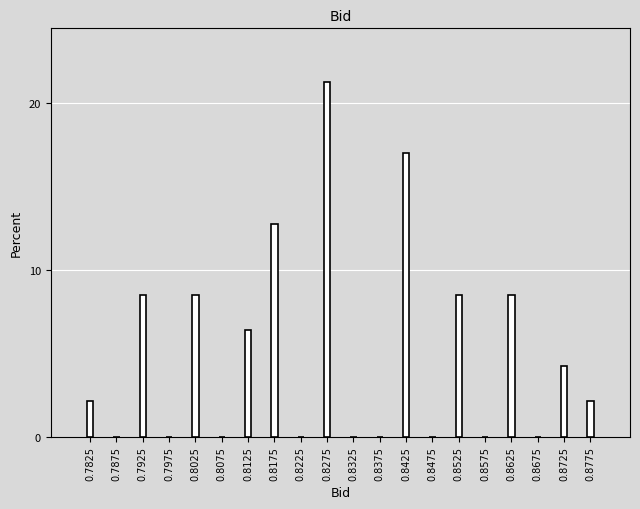

Reading left to right, transcribe all the data shown in this chart.

0.7825=2.1	0.7875=0.0	0.7925=8.5	0.7975=0.0	0.8025=8.5	0.8075=0.0	0.8125=6.4	0.8175=12.8	0.8225=0.0	0.8275=21.3	0.8325=0.0	0.8375=0.0	0.8425=17.0	0.8475=0.0	0.8525=8.5	0.8575=0.0	0.8625=8.5	0.8675=0.0	0.8725=4.3	0.8775=2.1